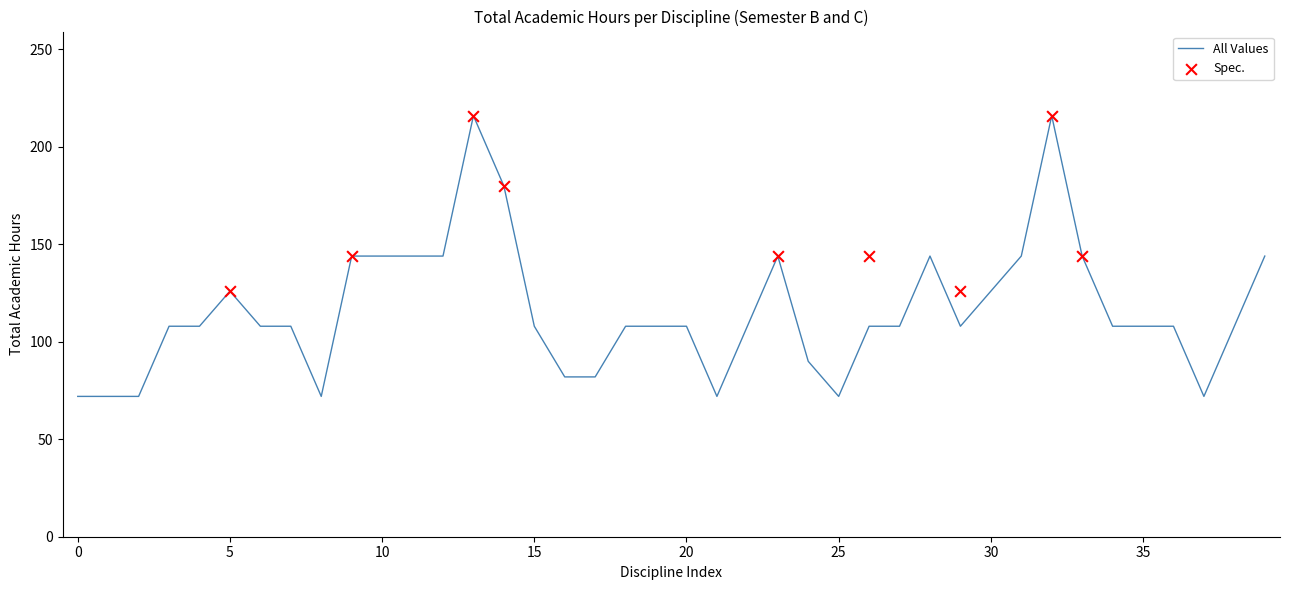

The All Values series shows 60 at 10. True or false?

False